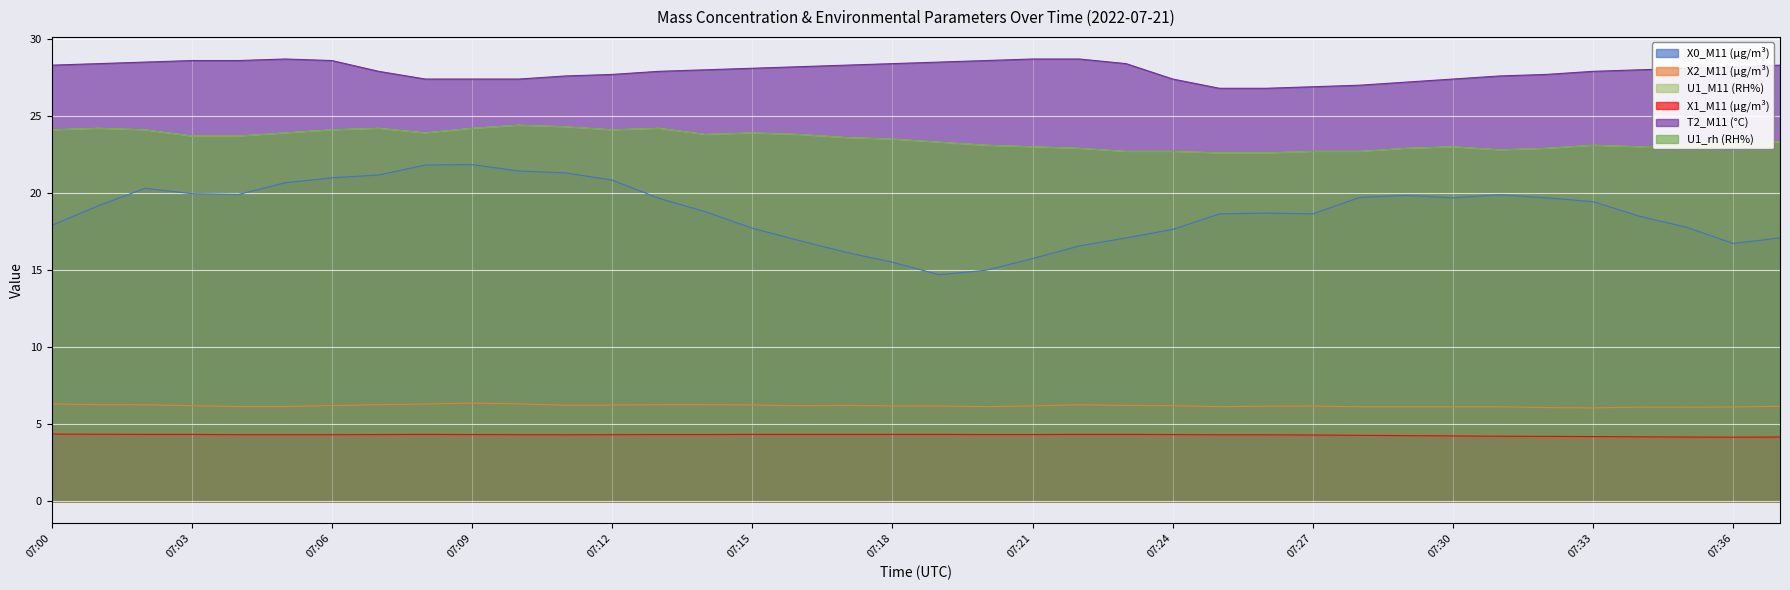

In U1_M11, how many points are higher than both neighbors (excluding endpoints)?

8